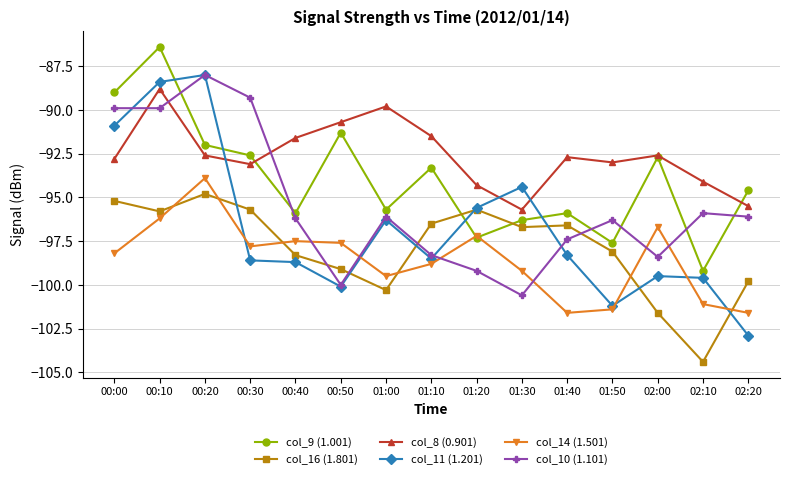

Read the col_10 (1.101) value at 01:50.

-96.3